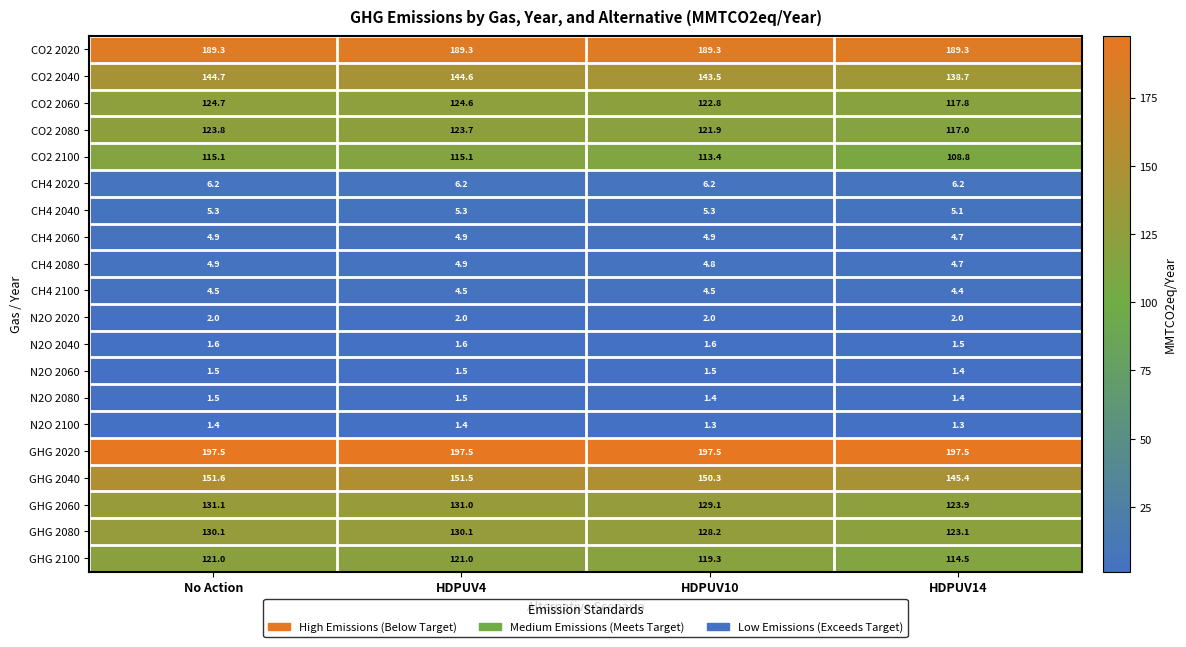

At which category is the sum across all series the highest?

No Action